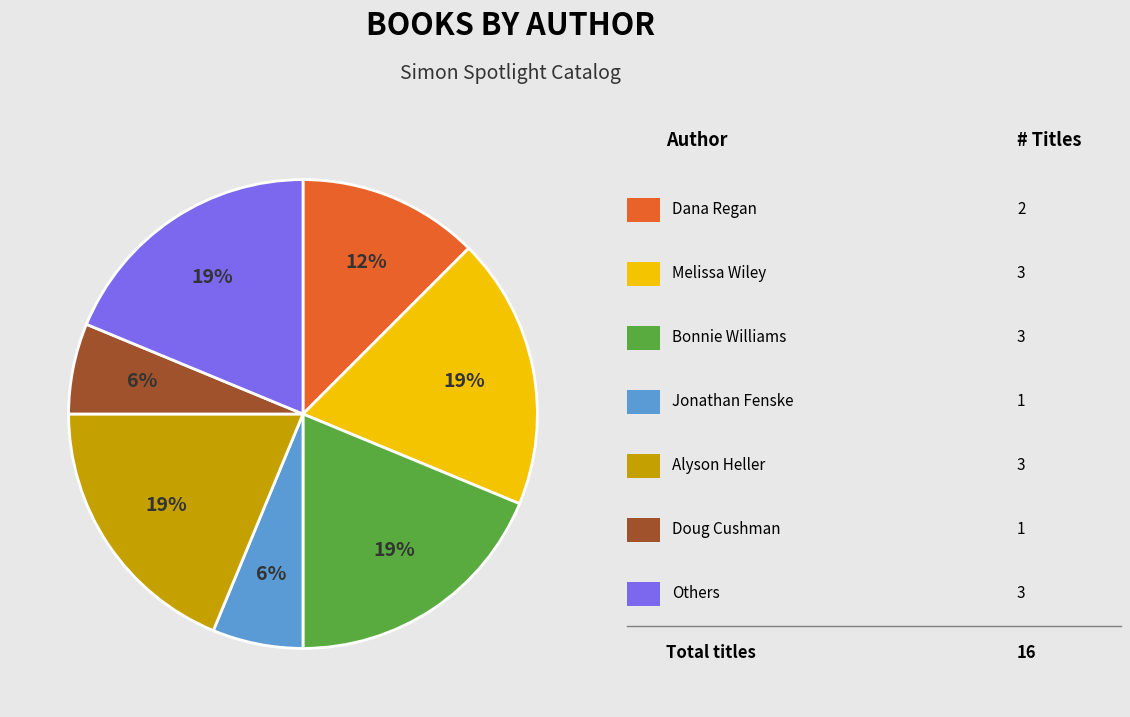

Is there any slice that represents more than half of the pie?

No